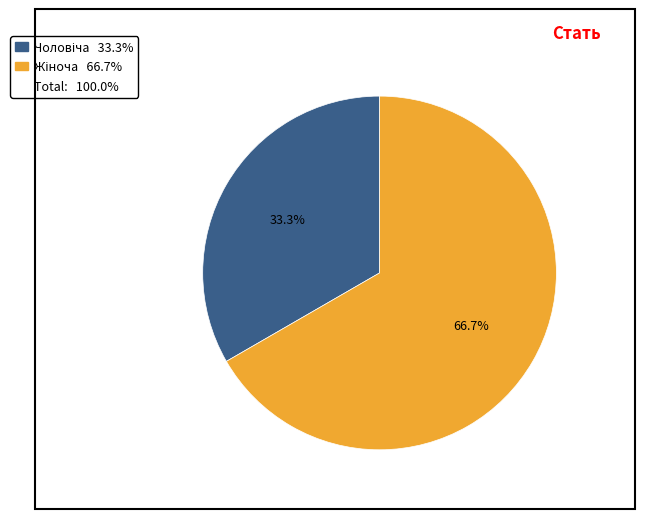

Is there a majority slice in this chart?

Yes